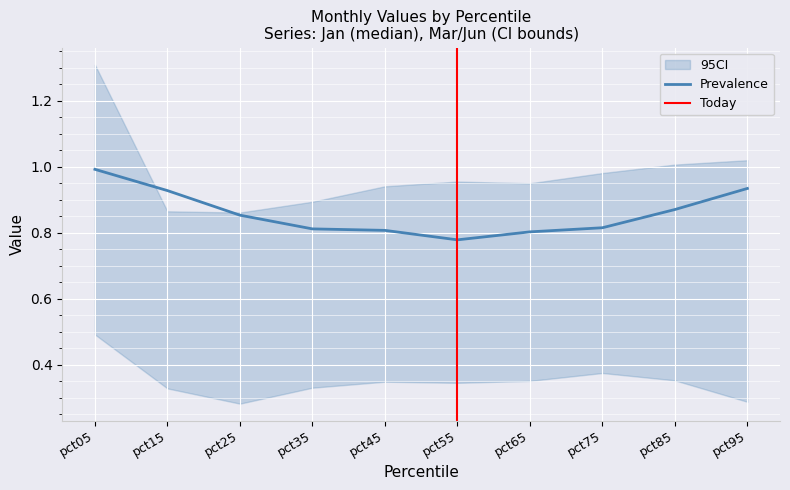

At which label is Prevalence closest to 0?

pct55